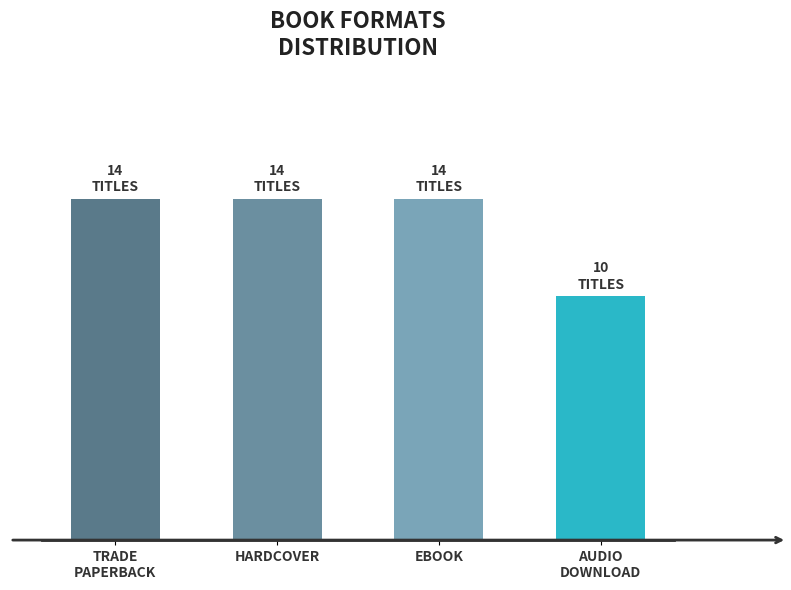

What is the smallest value displayed?

10